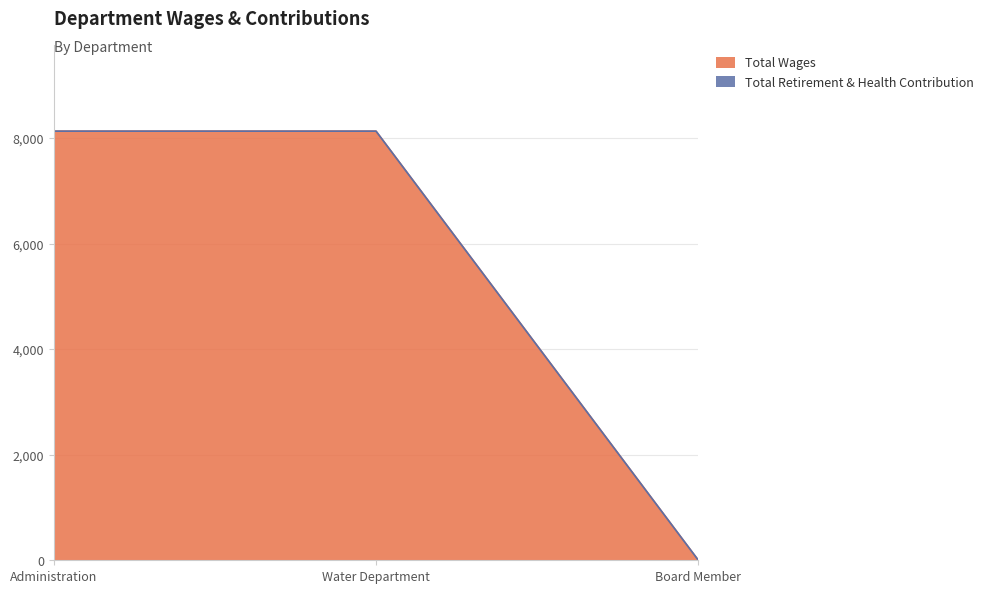

What is the label of the 2nd point from the left?

Water Department